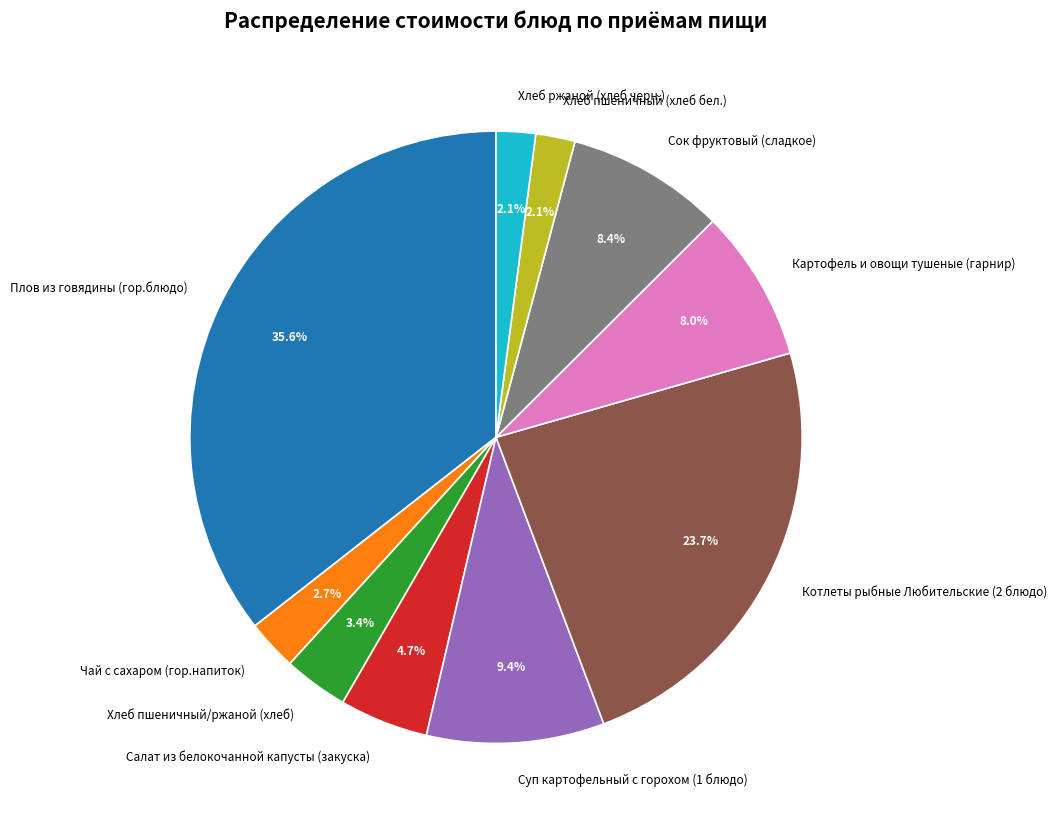

How many slices are in this pie chart?

10